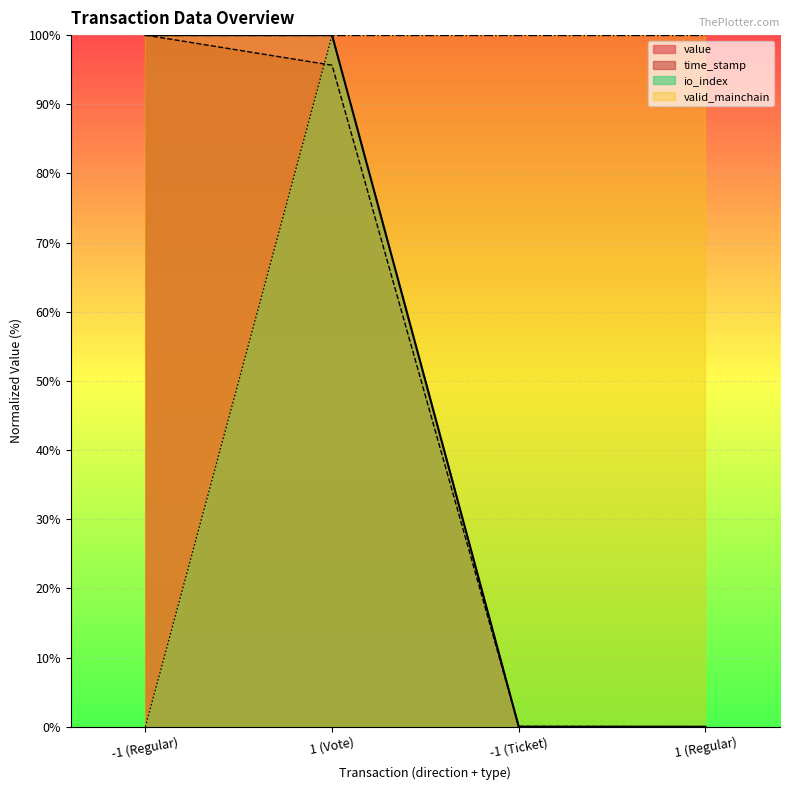

How many intersections are there between io_index and time_stamp?

2